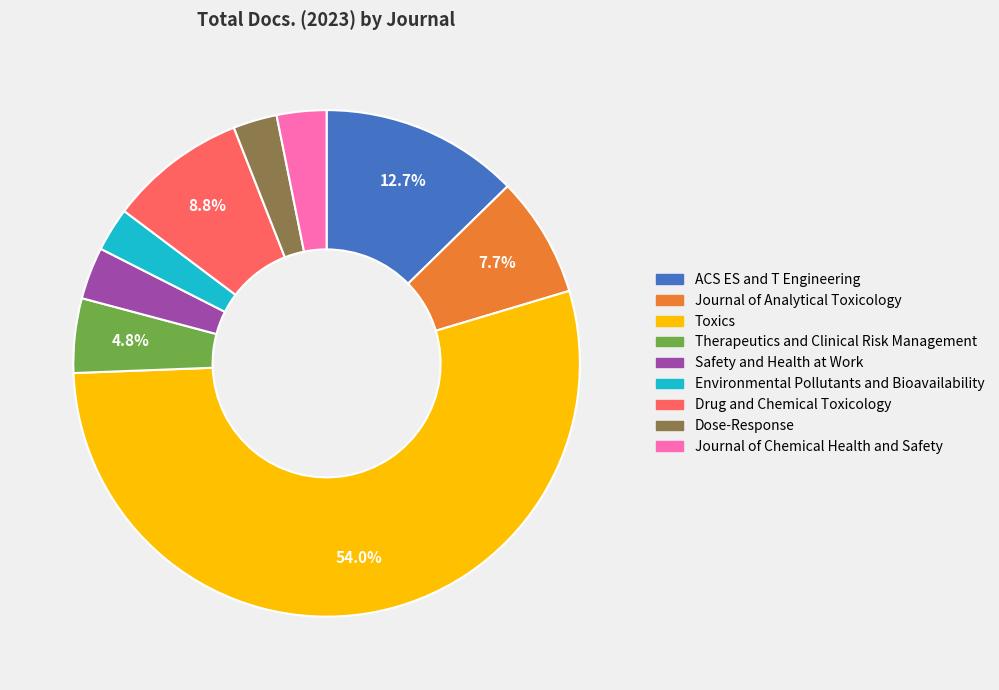

Does Journal of Chemical Health and Safety represent more than half of the total?

No